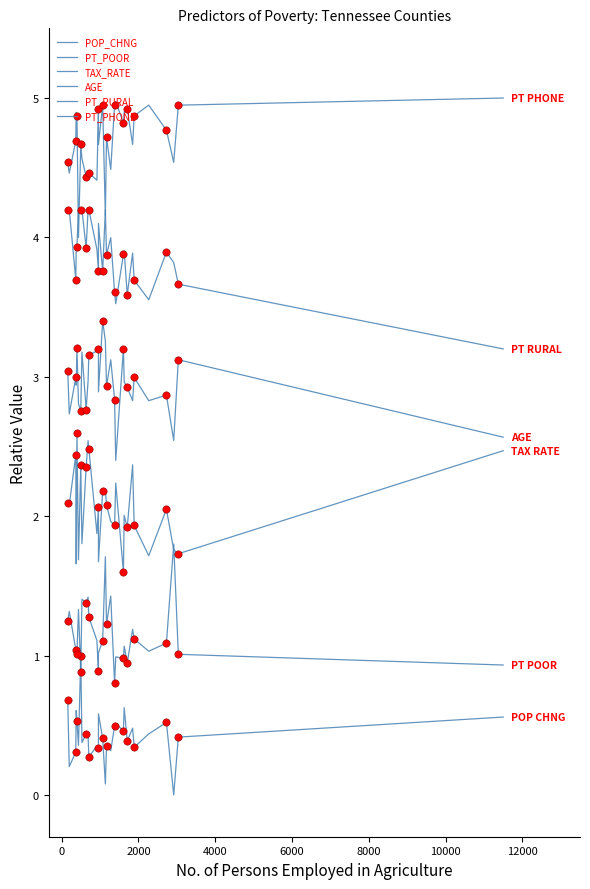

Which series contains the highest Y value?

PT_PHONE